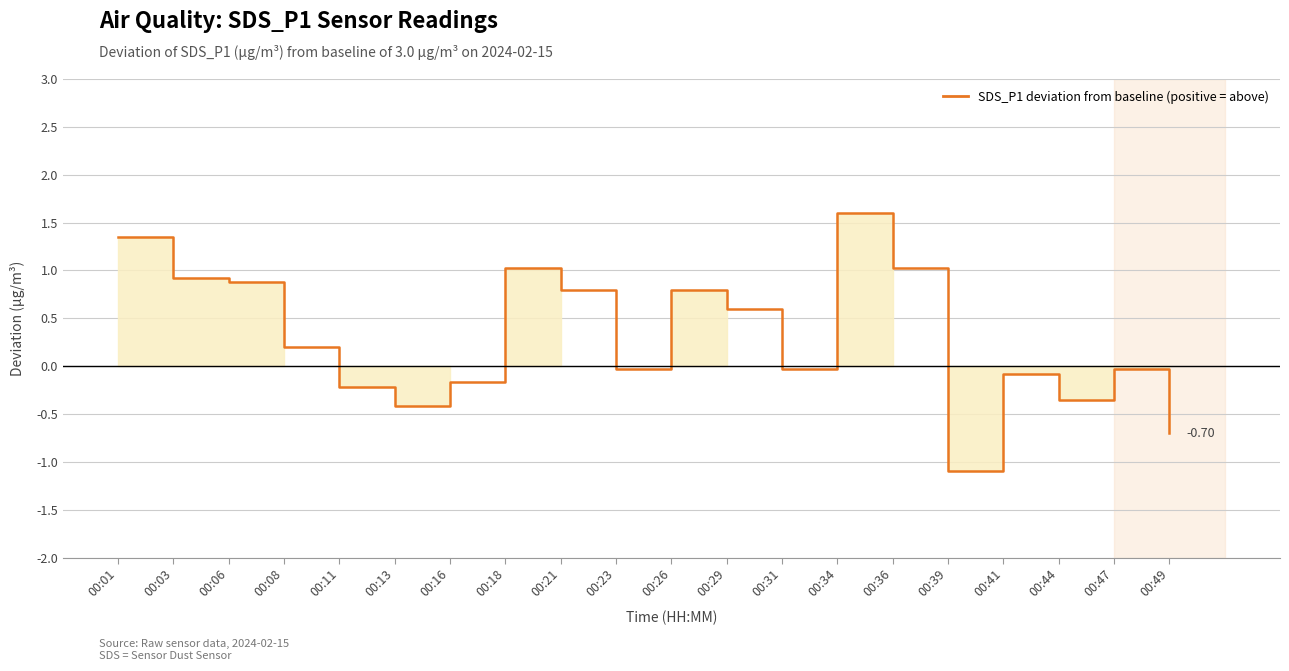

List the labels in order of value, smallest first.

00:39, 00:49, 00:13, 00:44, 00:11, 00:16, 00:41, 00:23, 00:31, 00:47, 00:08, 00:29, 00:21, 00:26, 00:06, 00:03, 00:18, 00:36, 00:01, 00:34